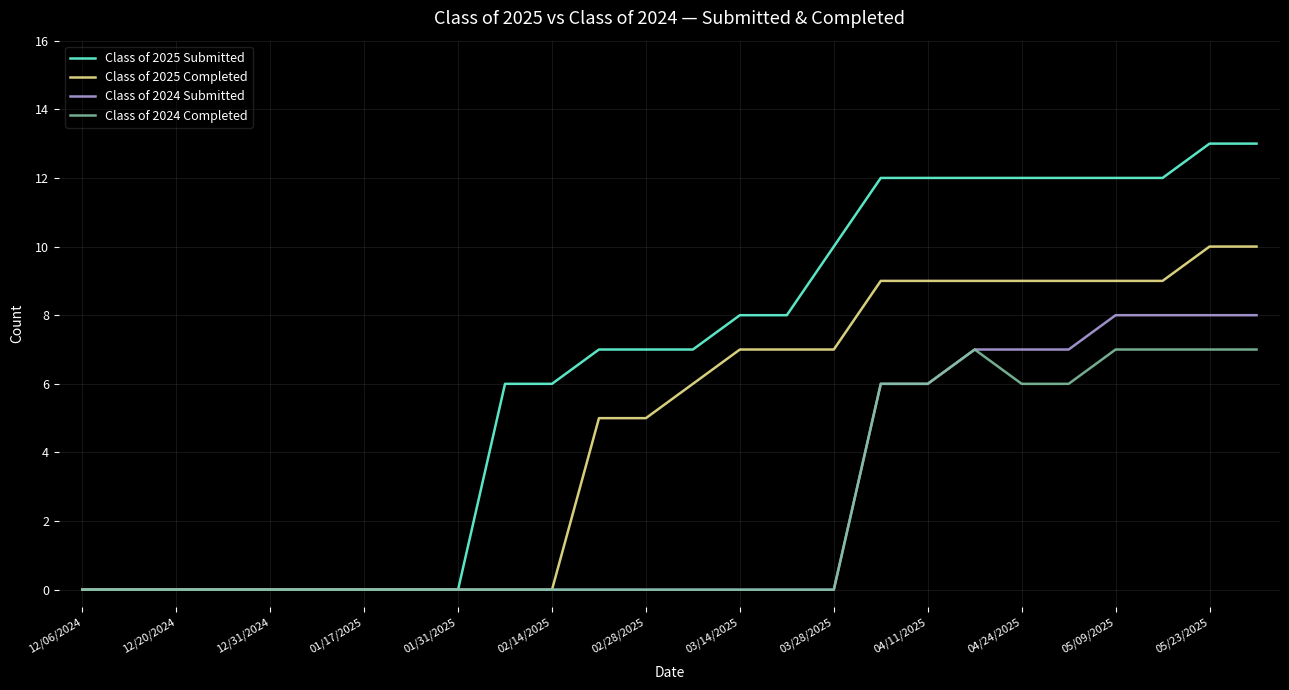

What is the highest value of the Class of 2024 Submitted series?

8